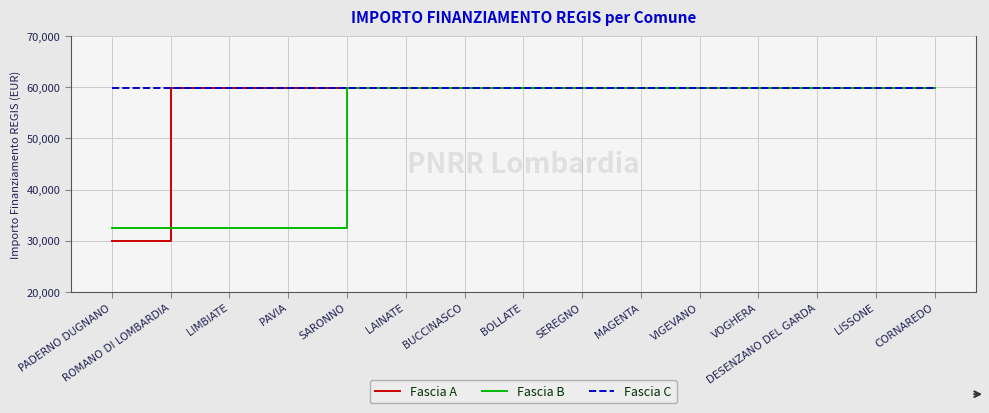

How many lines are shown in the chart?

3